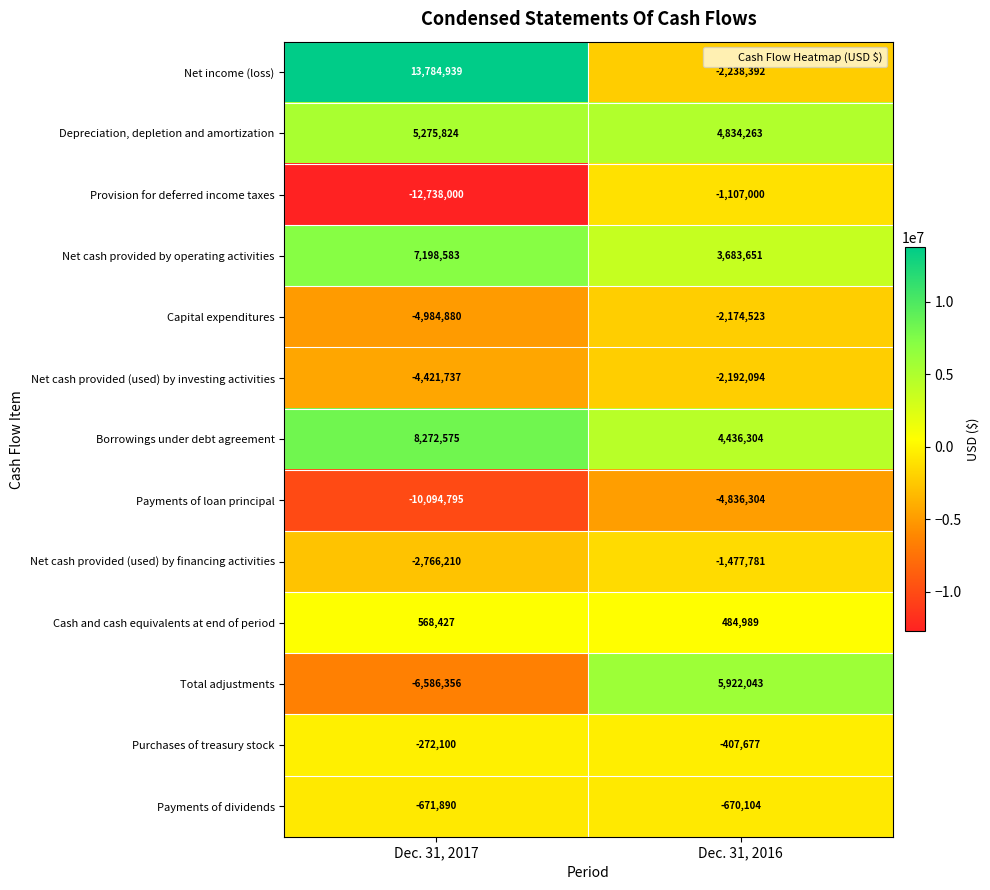

At which label is Net cash provided (used) by financing activities closest to -2121995?

Dec. 31, 2016